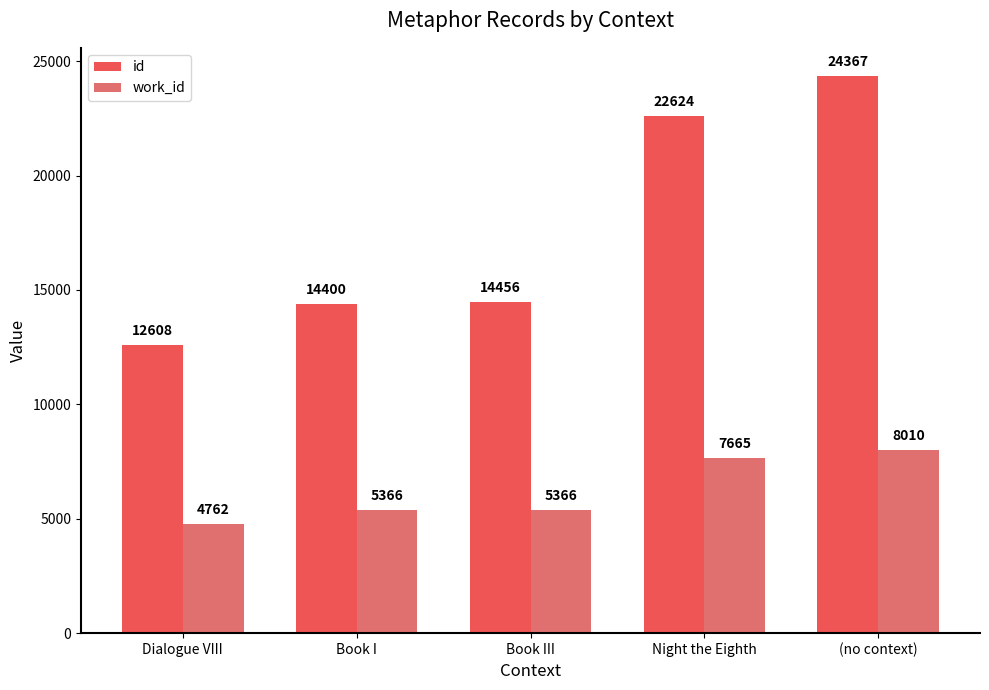

What is the difference between the highest and lowest values at Night the Eighth?

14959